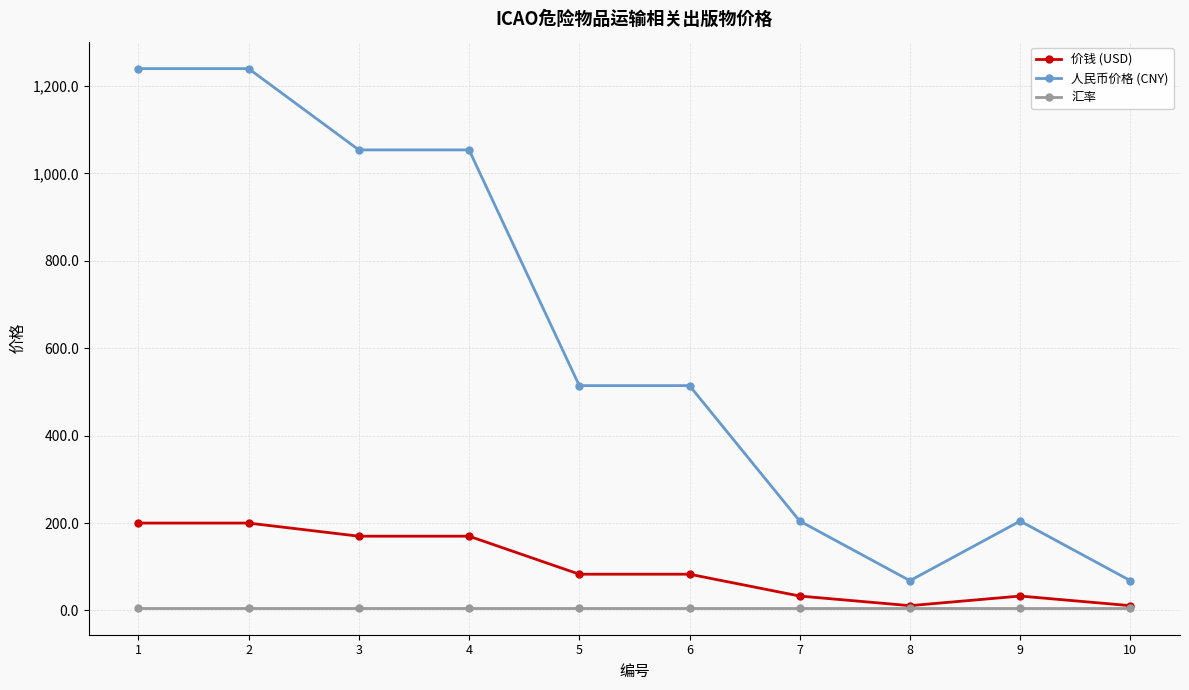

Rank the series by their maximum value, from highest to lowest.

人民币价格 (CNY), 价钱 (USD), 汇率